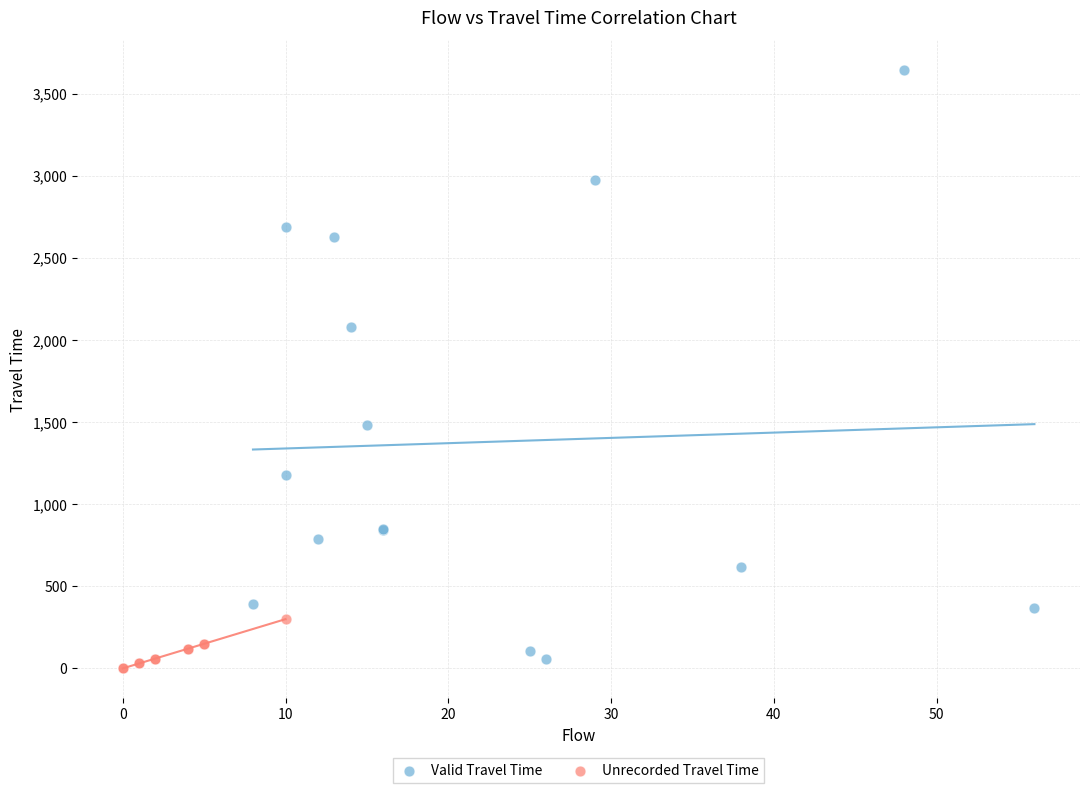

Which series has the largest Y range (max minus min)?

Valid Travel Time